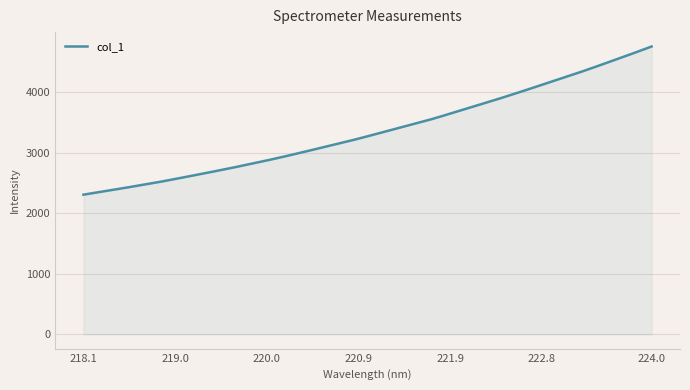

What is the difference between the maximum and minimum values?

2450.3